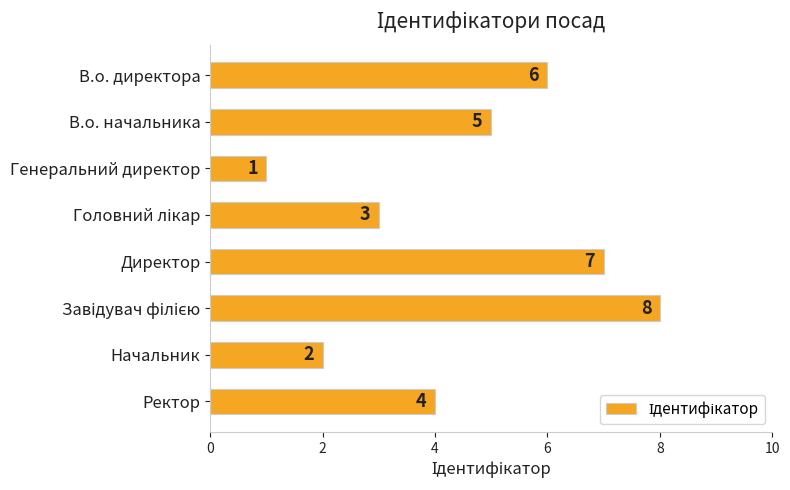

What is the label of the 5th bar from the top?

Директор